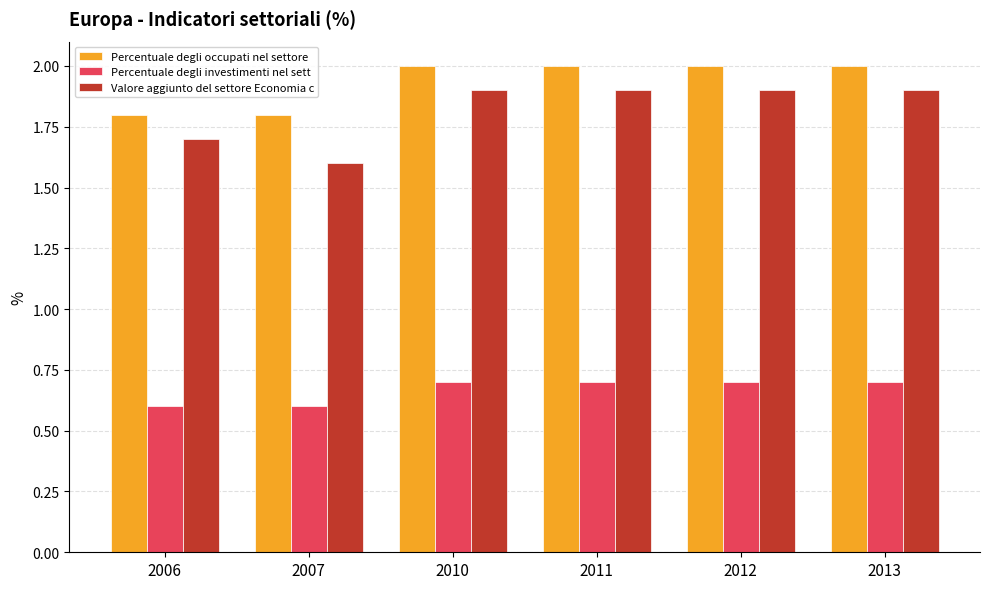

Reading left to right, transcribe all the data shown in this chart.

Percentuale degli occupati nel settore: 2006=1.8	2007=1.8	2010=2.0	2011=2.0	2012=2.0	2013=2.0
Percentuale degli investimenti nel sett: 2006=0.6	2007=0.6	2010=0.7	2011=0.7	2012=0.7	2013=0.7
Valore aggiunto del settore Economia c: 2006=1.7	2007=1.6	2010=1.9	2011=1.9	2012=1.9	2013=1.9